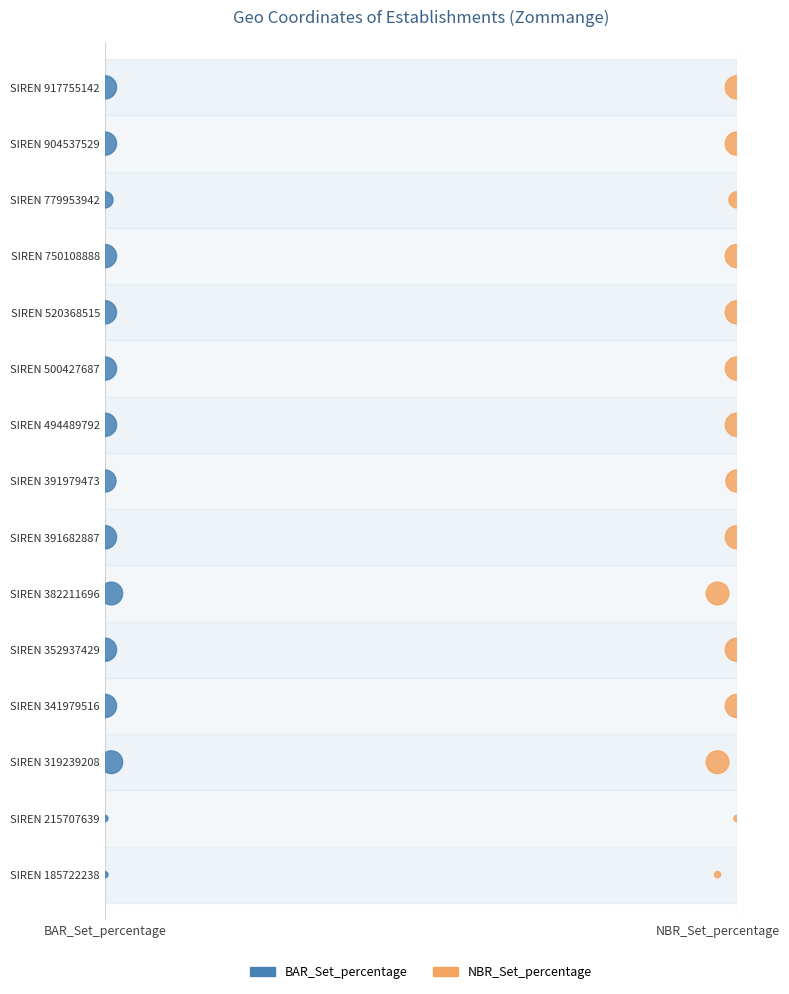

What are all the series names shown in the legend?

BAR_Set_percentage, NBR_Set_percentage